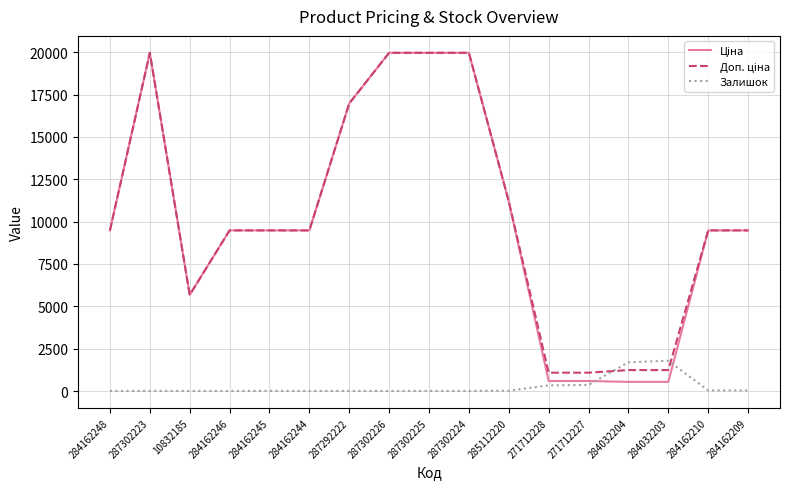

Is it true that Залишок equals 2.0 at 10832185?

True